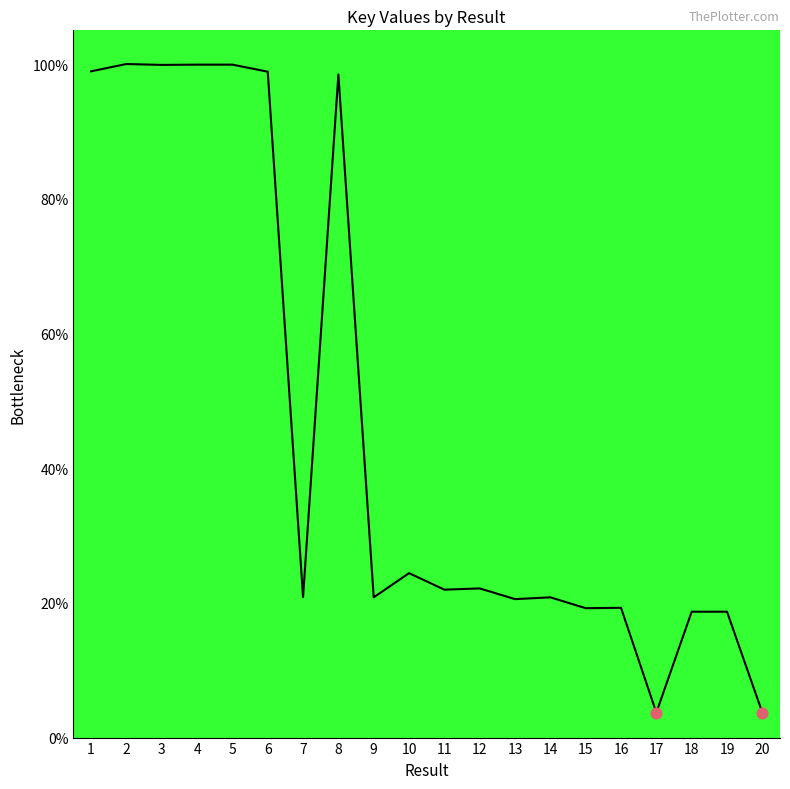

What is the change in value from 15 to 20?

-15.5